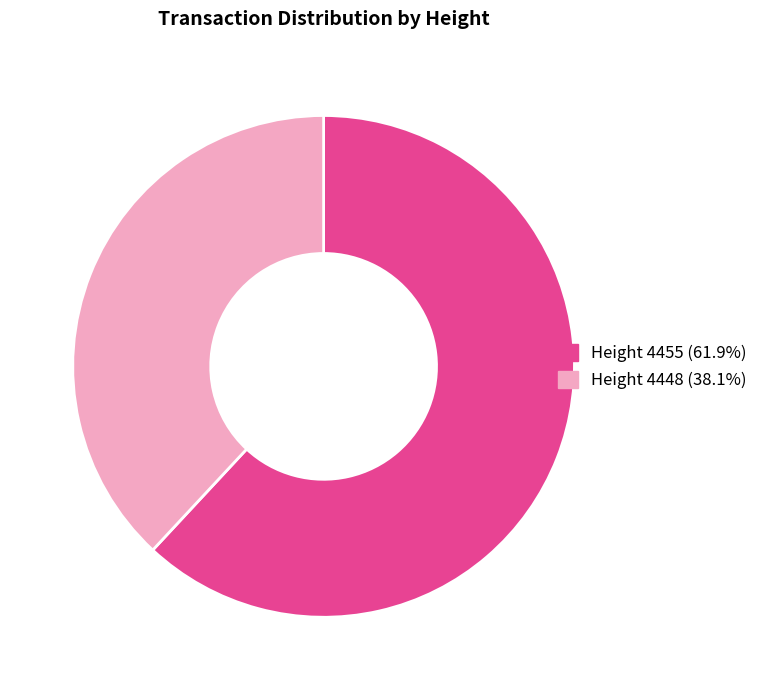

Which slice represents more than half of the pie?

Height 4455